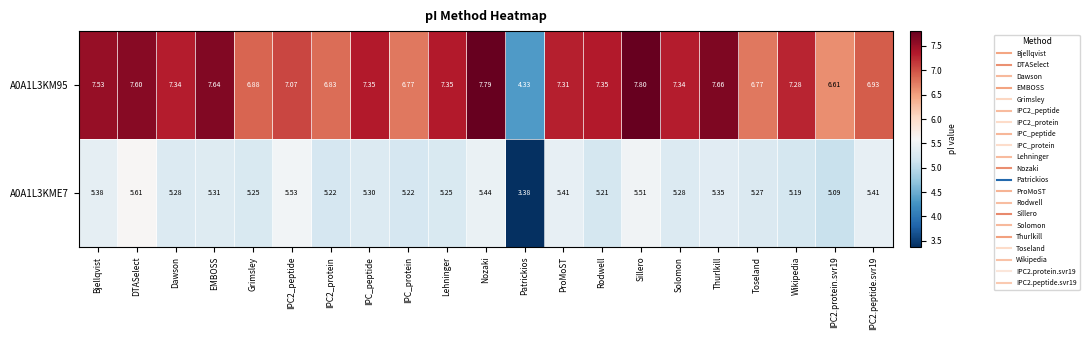

Which category has the lowest value in the A0A1L3KM95 series?

Patrickios